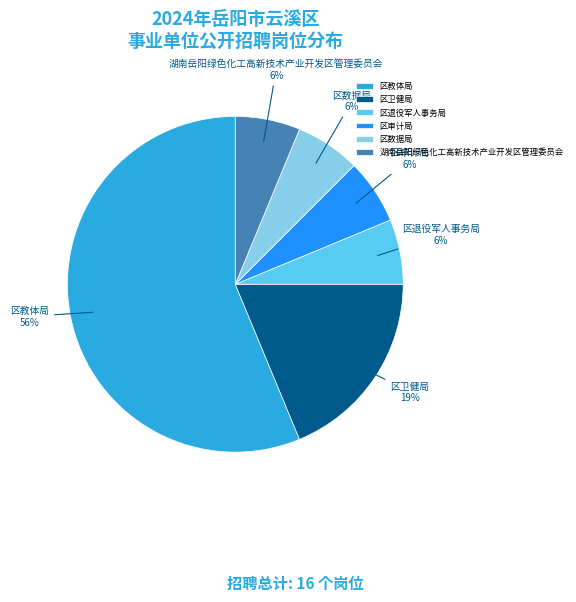

Approximately how many times larger is the value at 区数据局 compared to 区退役军人事务局?

1.0